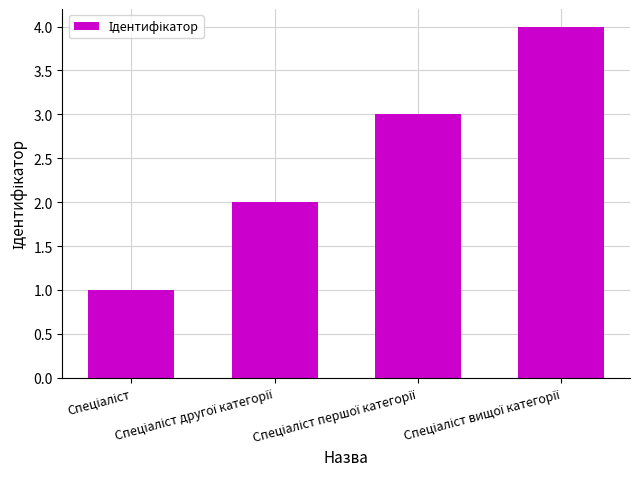

What is the sum of all values?

10